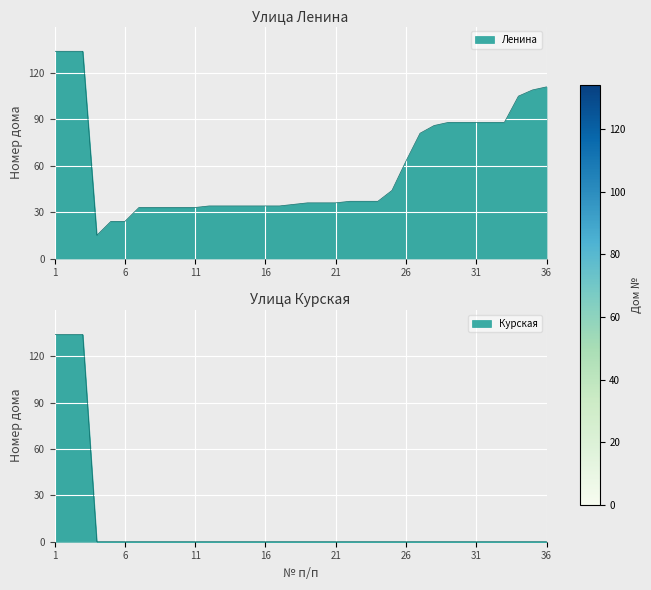

Rank the series at 25 from highest to lowest value.

Ленина, Курская